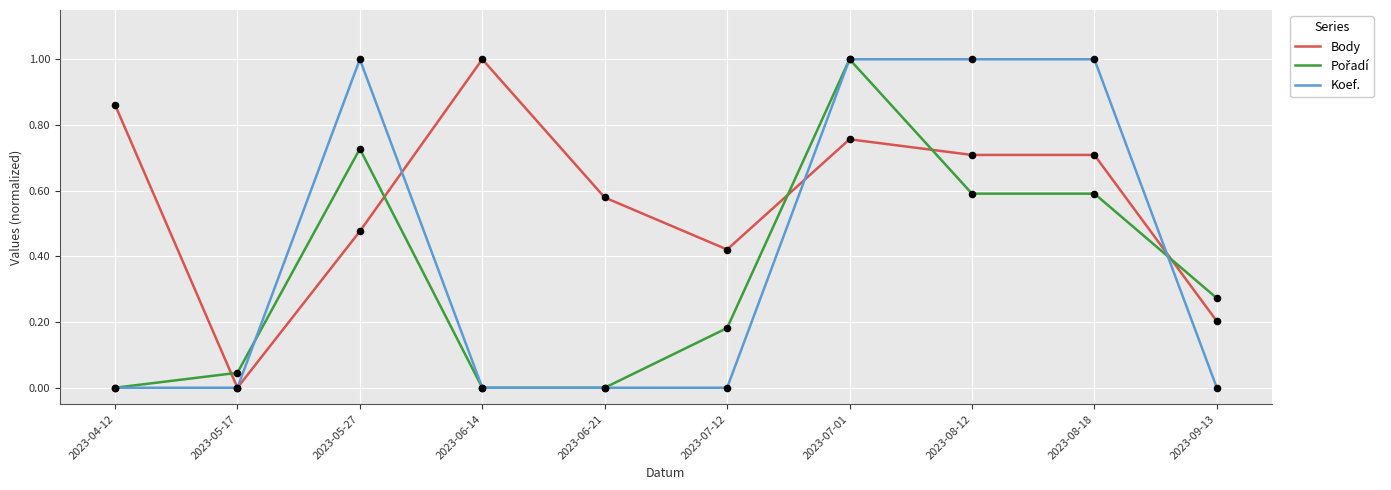

Between 2023-05-27 and 2023-06-14, which series saw the biggest shift?

Koef.